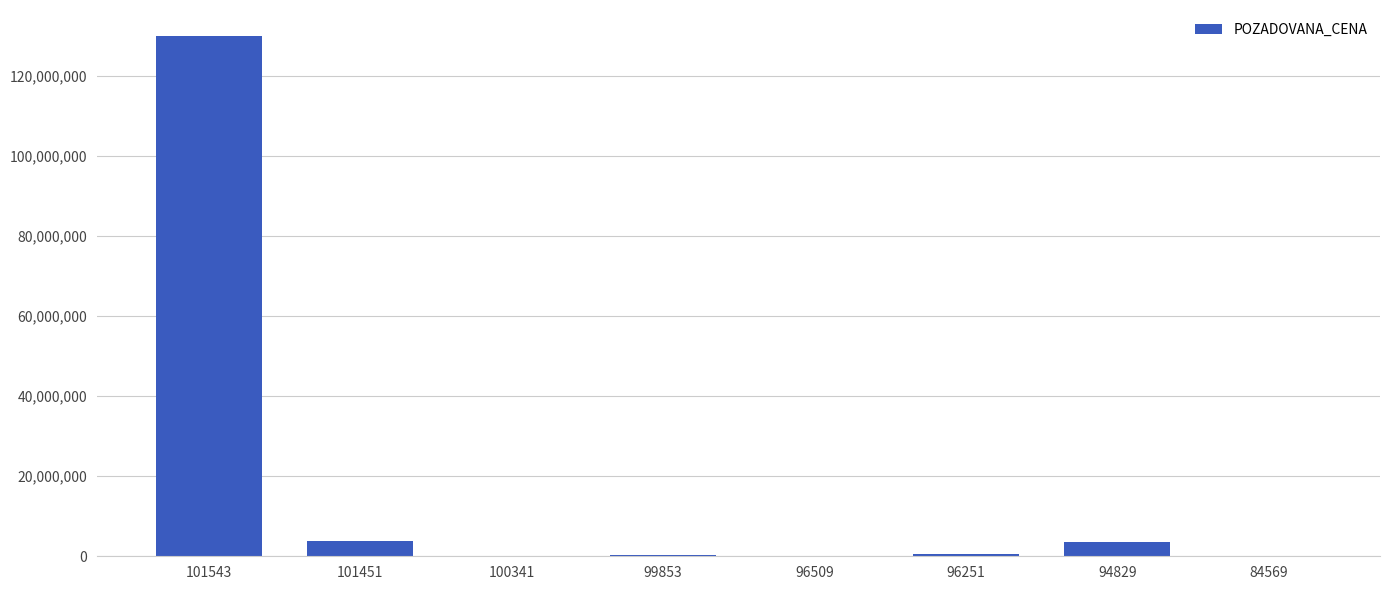

The value at 96509 is 5070. True or false?

True